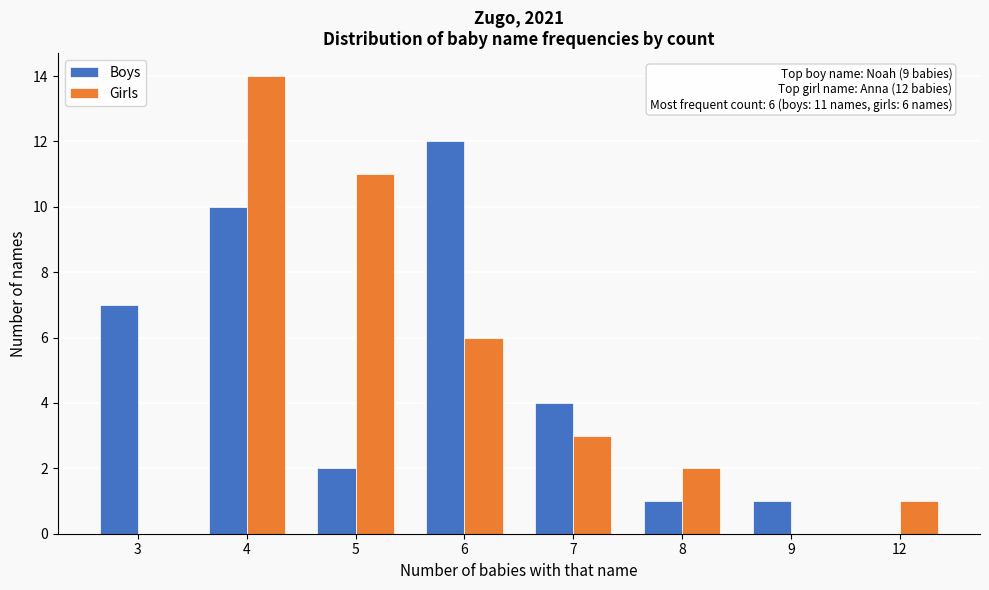

Reading right to left, what are all the values shown in this chart?

Boys: 12=0	9=1	8=1	7=4	6=12	5=2	4=10	3=7
Girls: 12=1	9=0	8=2	7=3	6=6	5=11	4=14	3=0